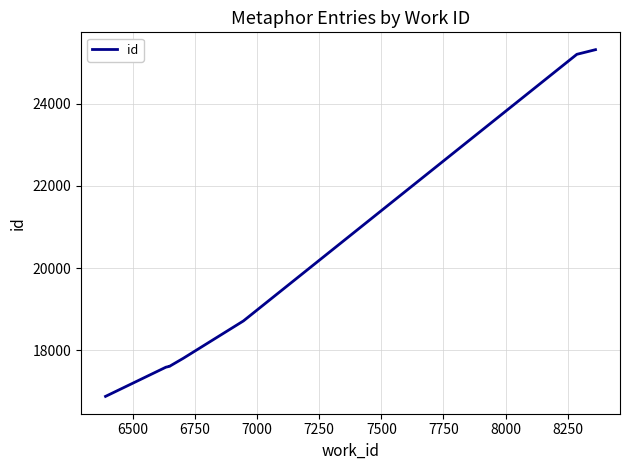

Count the number of values greater than 17802.

4